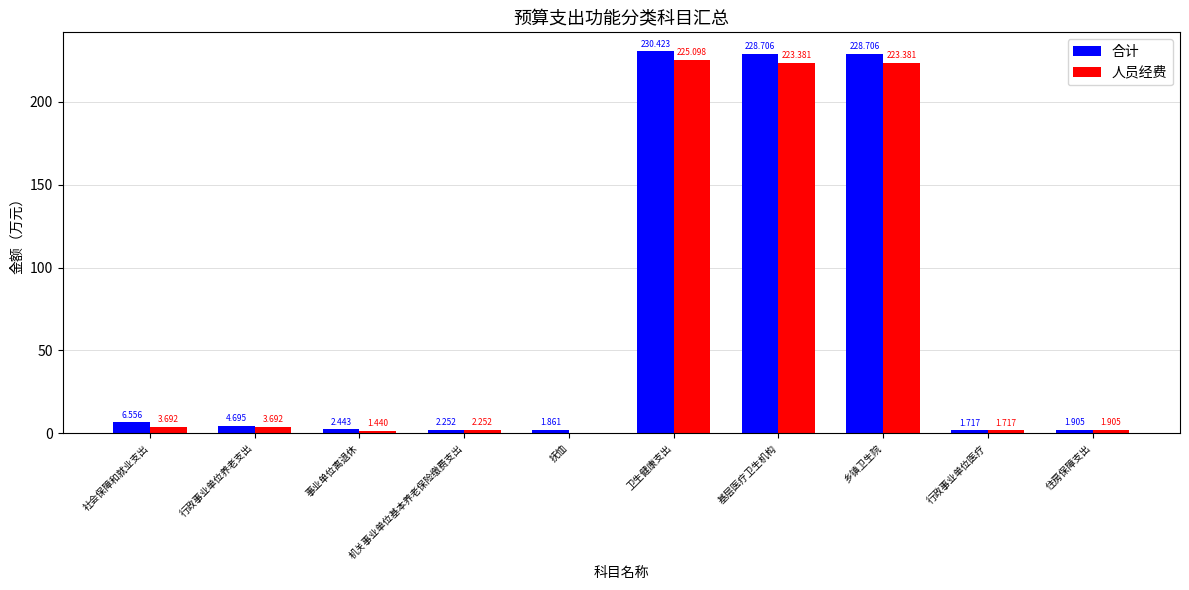

Where does the 合计 series first go above 4?

社会保障和就业支出